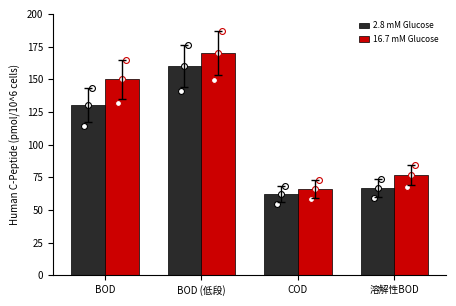

Which series contains the lowest Y value?

2.8 mM Glucose